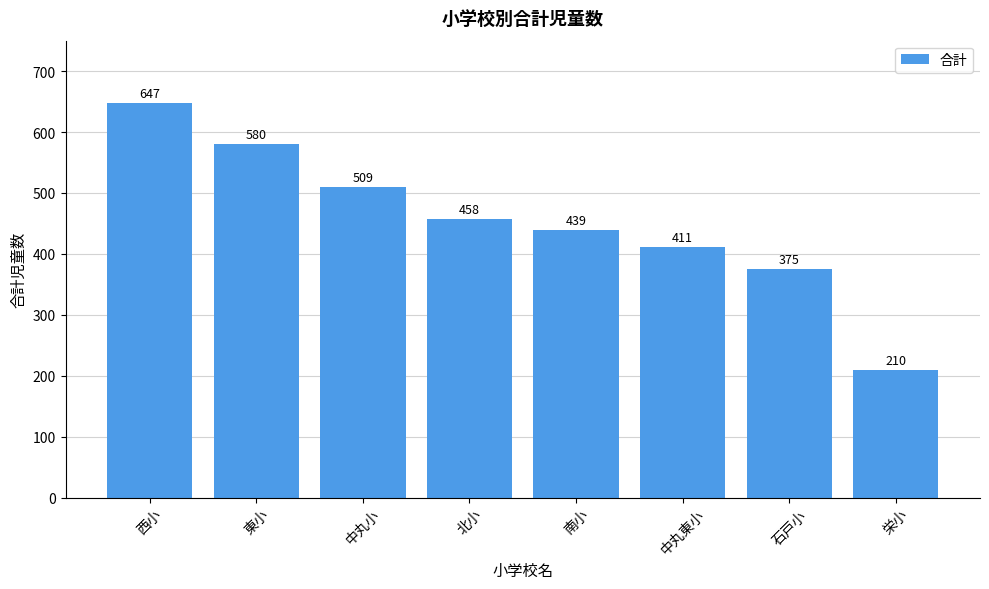

Rank the categories by value from lowest to highest.

栄小, 石戸小, 中丸東小, 南小, 北小, 中丸小, 東小, 西小